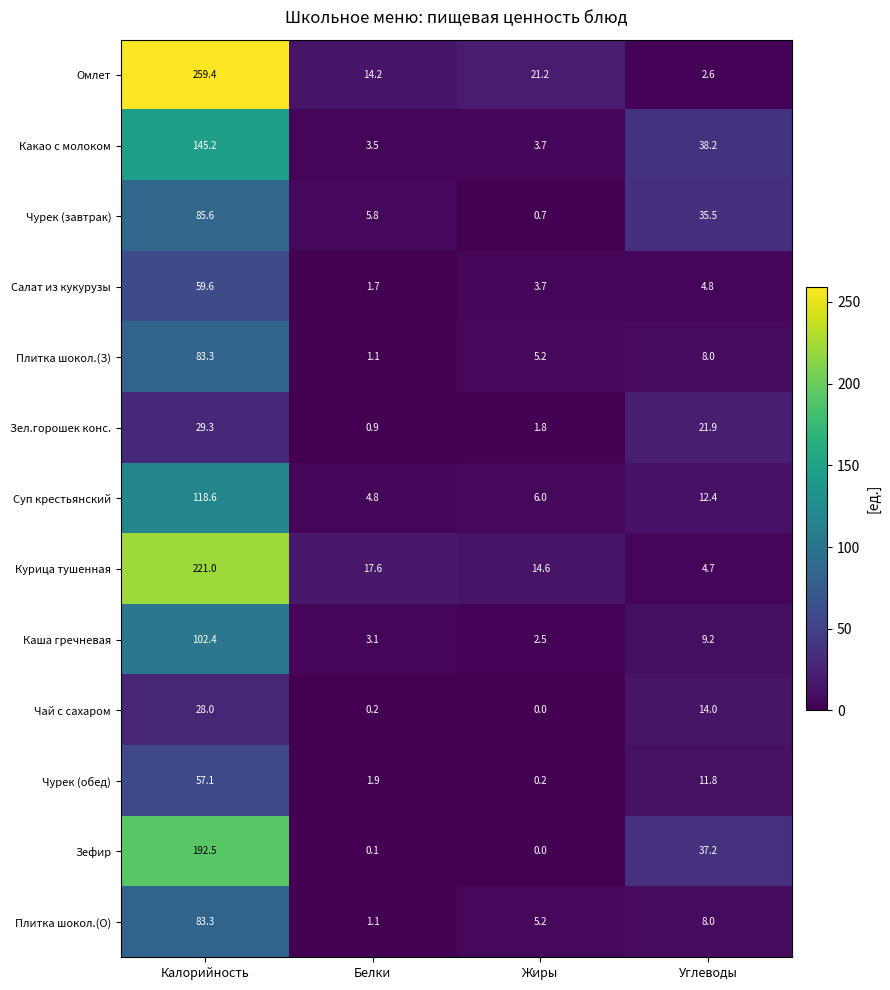

What is the difference between the maximum and second lowest values in the Курица тушенная series?

206.4